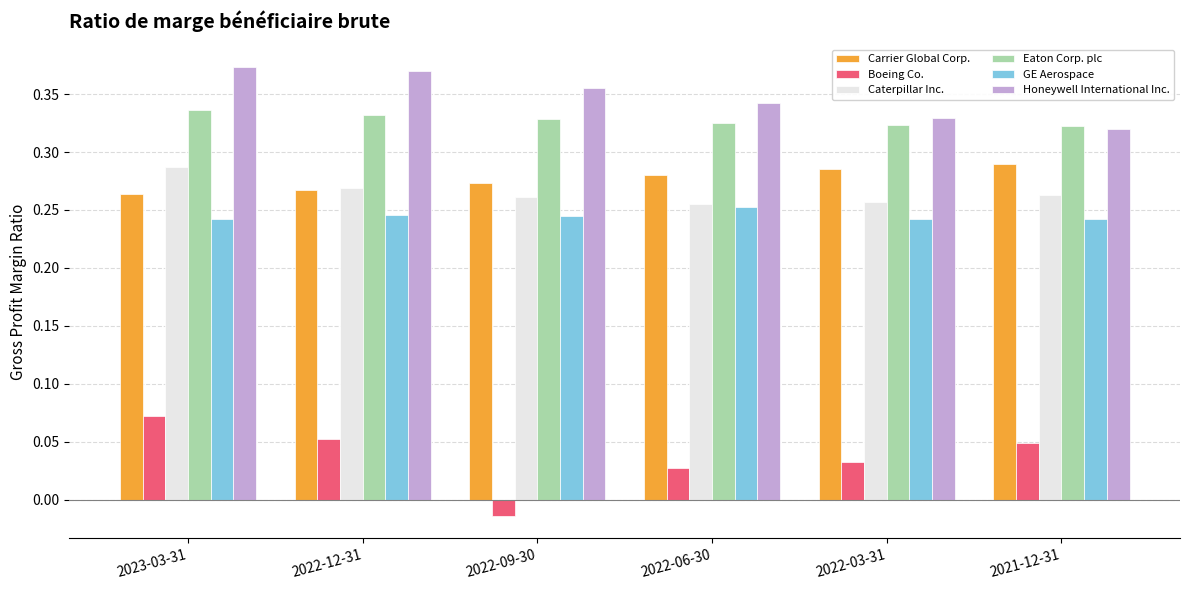

At 2023-03-31, list the series in order from largest to smallest.

Honeywell International Inc., Eaton Corp. plc, Caterpillar Inc., Carrier Global Corp., GE Aerospace, Boeing Co.